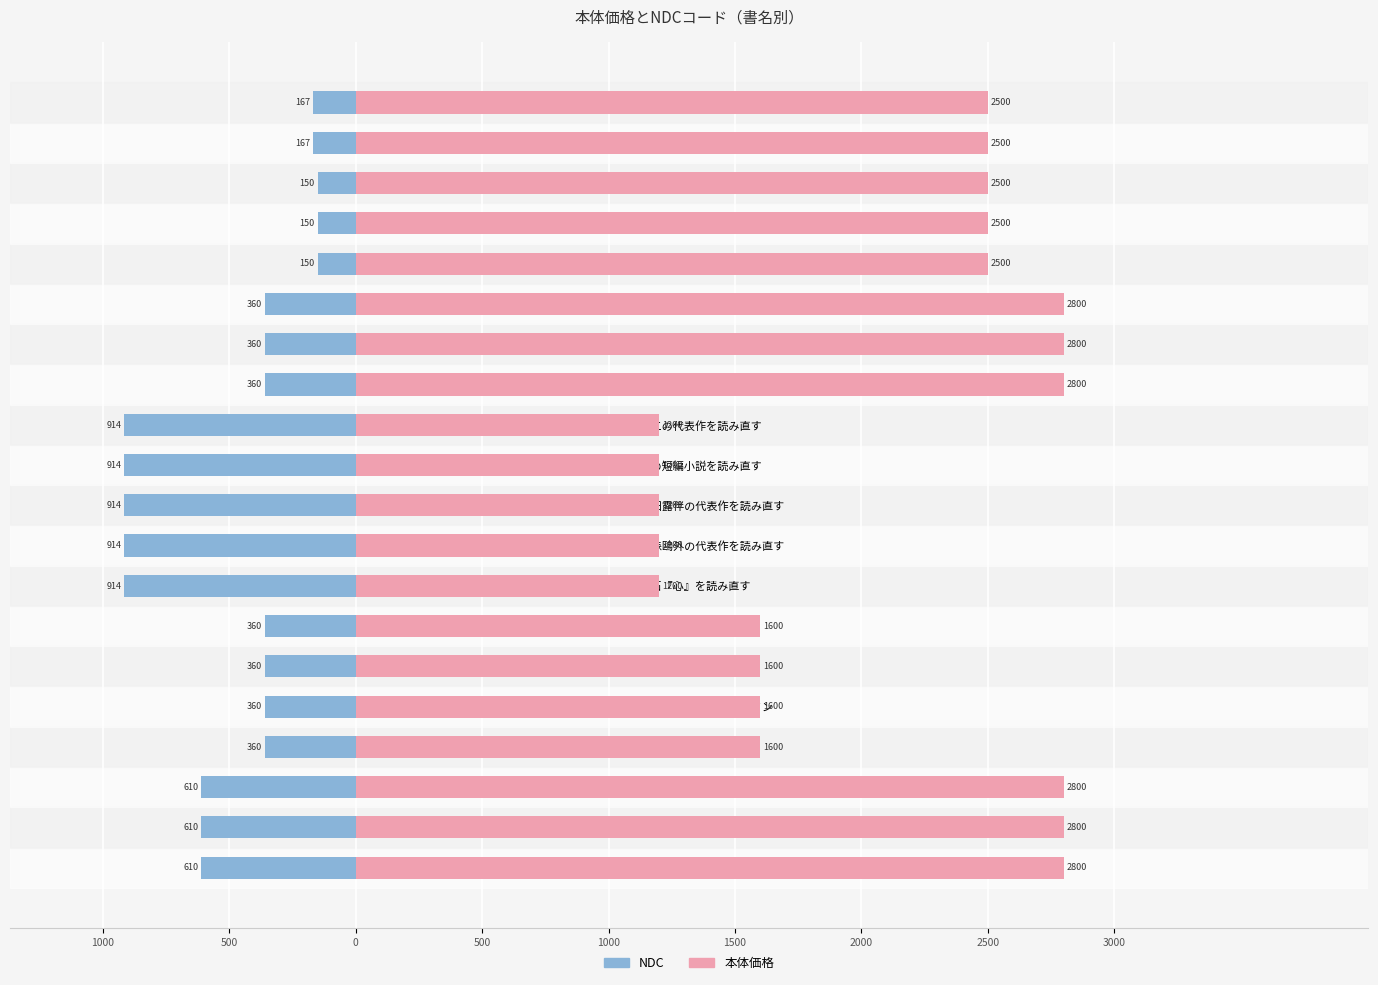

Reading left to right, what are all the values shown in this chart?

NDC: -610	-610	-610	-360	-360	-360	-360	-914	-914	-914	-914	-914	-360	-360	-360	-150	-150	-150	-167	-167
本体価格: 2800	2800	2800	1600	1600	1600	1600	1200	1200	1200	1200	1200	2800	2800	2800	2500	2500	2500	2500	2500